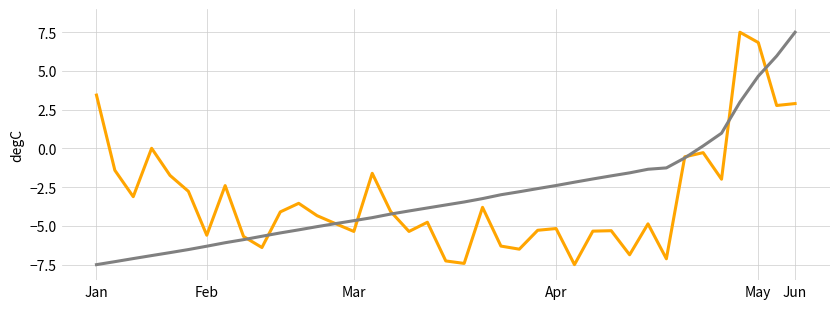

What is the smallest value displayed?

-7.5